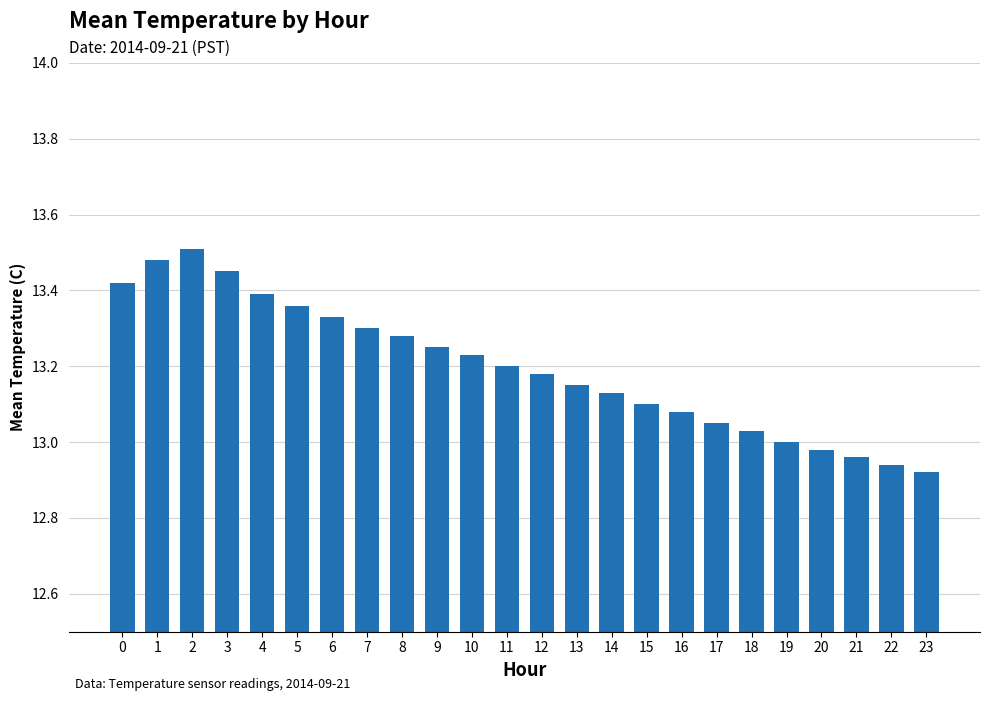

How many data points does each series have?

24